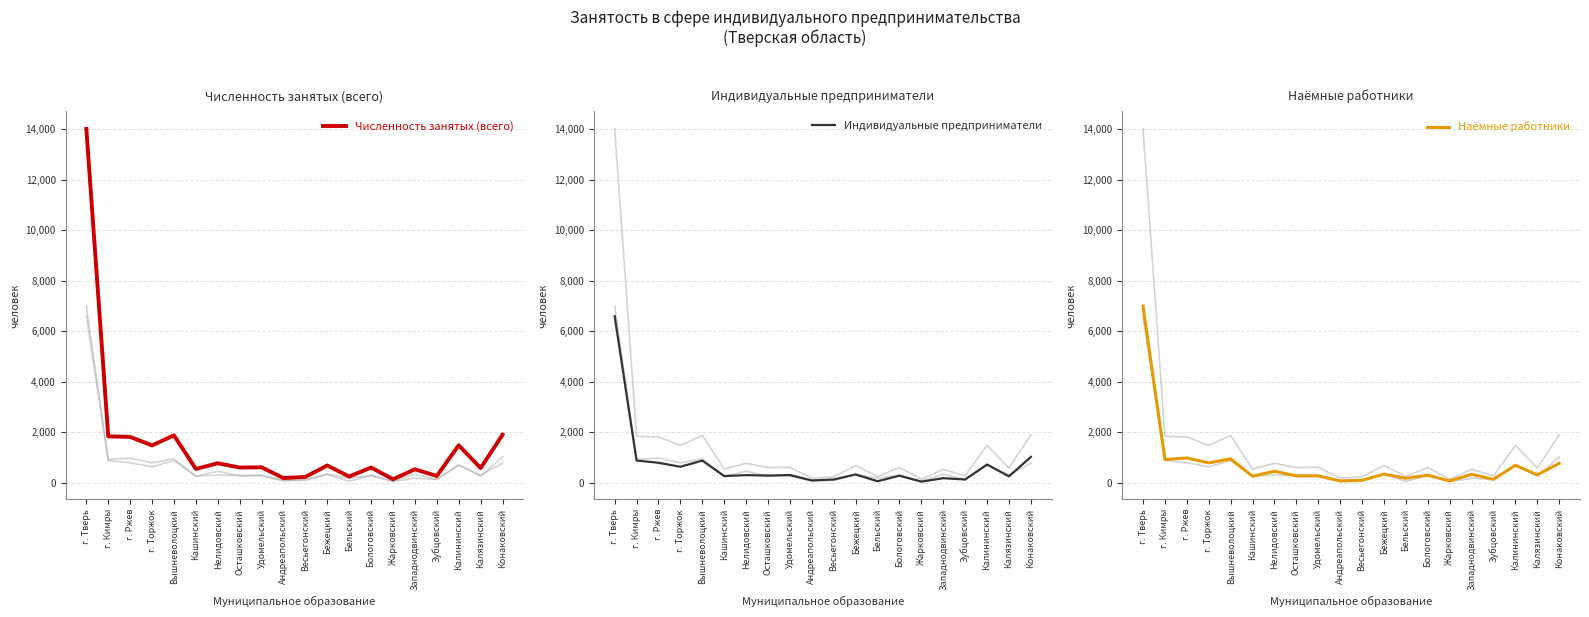

List the labels in order of Наёмные работники value, smallest first.

Андреапольский, Жарковский, Весьегонский, Зубцовский, Бельский, Кашинский, Удомельский, Осташковский, Бологовский, Калязинский, Западнодвинский, Бежецкий, Нелидовский, Калининский, Конаковский, г. Торжок, г. Кимры, Вышневолоцкий, г. Ржев, г. Тверь